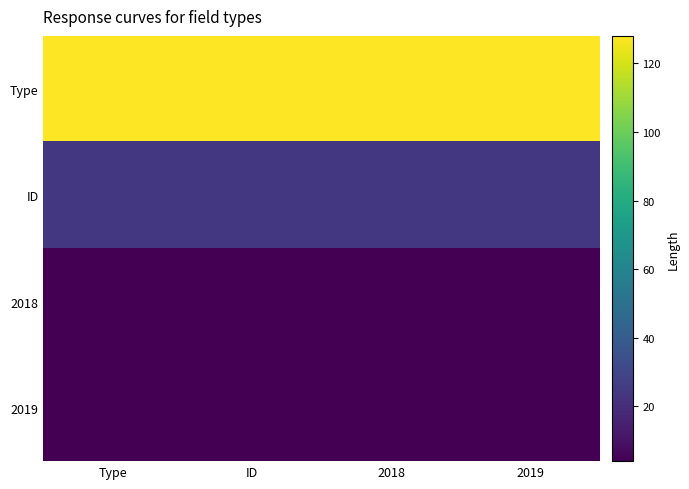

Which series has the largest total across all categories?

Type